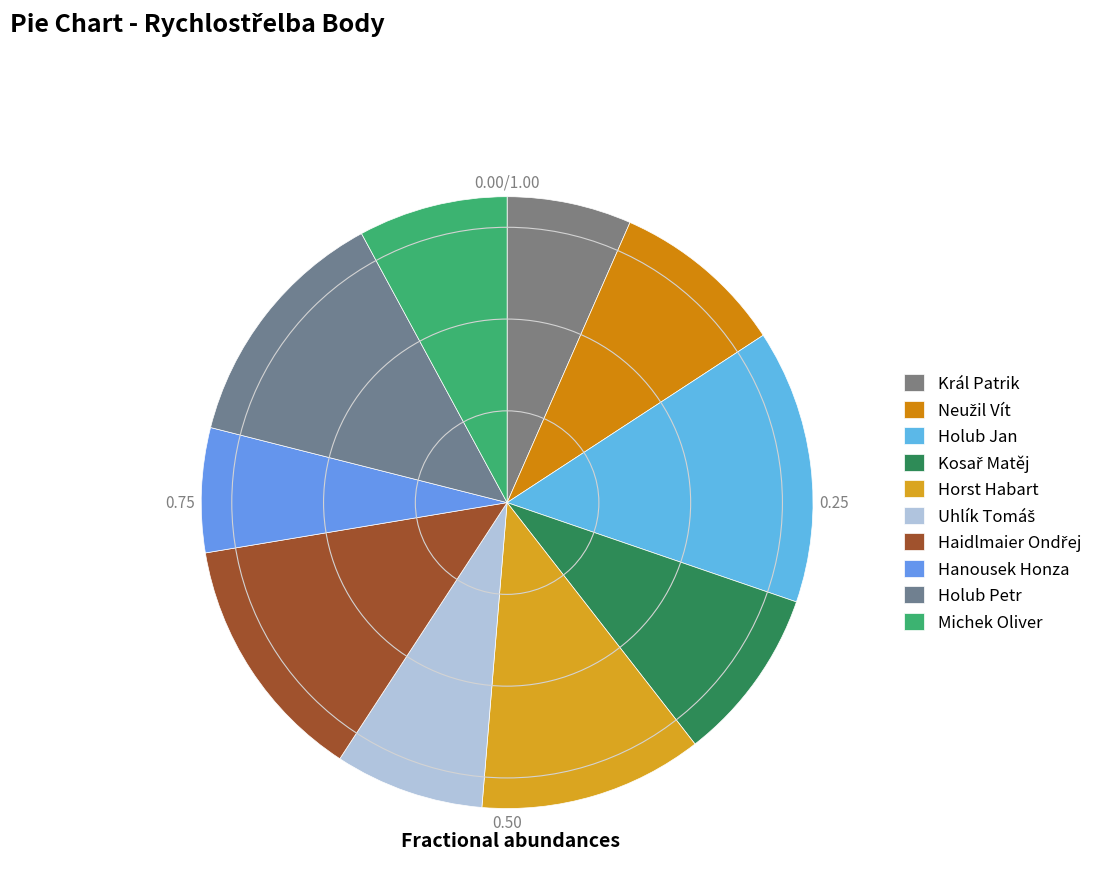

What is the ratio of the value at Horst Habart to the value at Holub Jan?

0.8